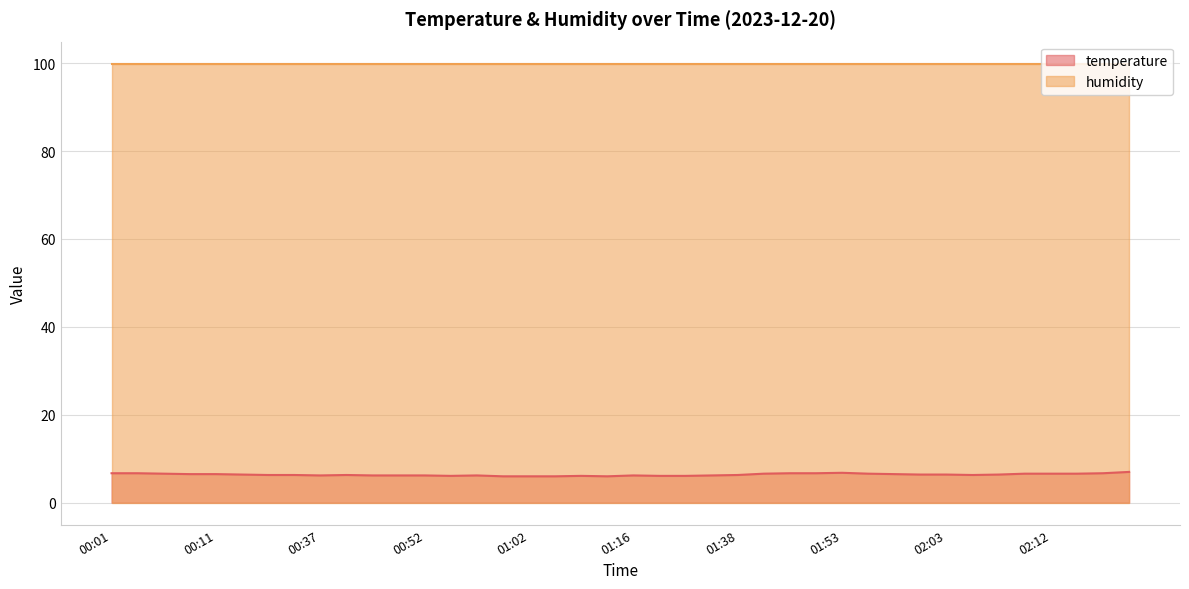

Reading left to right, what are all the values shown in this chart?

6.7	6.7	6.6	6.5	6.5	6.4	6.3	6.3	6.2	6.3	6.2	6.2	6.2	6.1	6.2	6.0	6.0	6.0	6.1	6.0	6.2	6.1	6.1	6.2	6.3	6.6	6.7	6.7	6.8	6.6	6.5	6.4	6.4	6.3	6.4	6.6	6.6	6.6	6.7	7.0